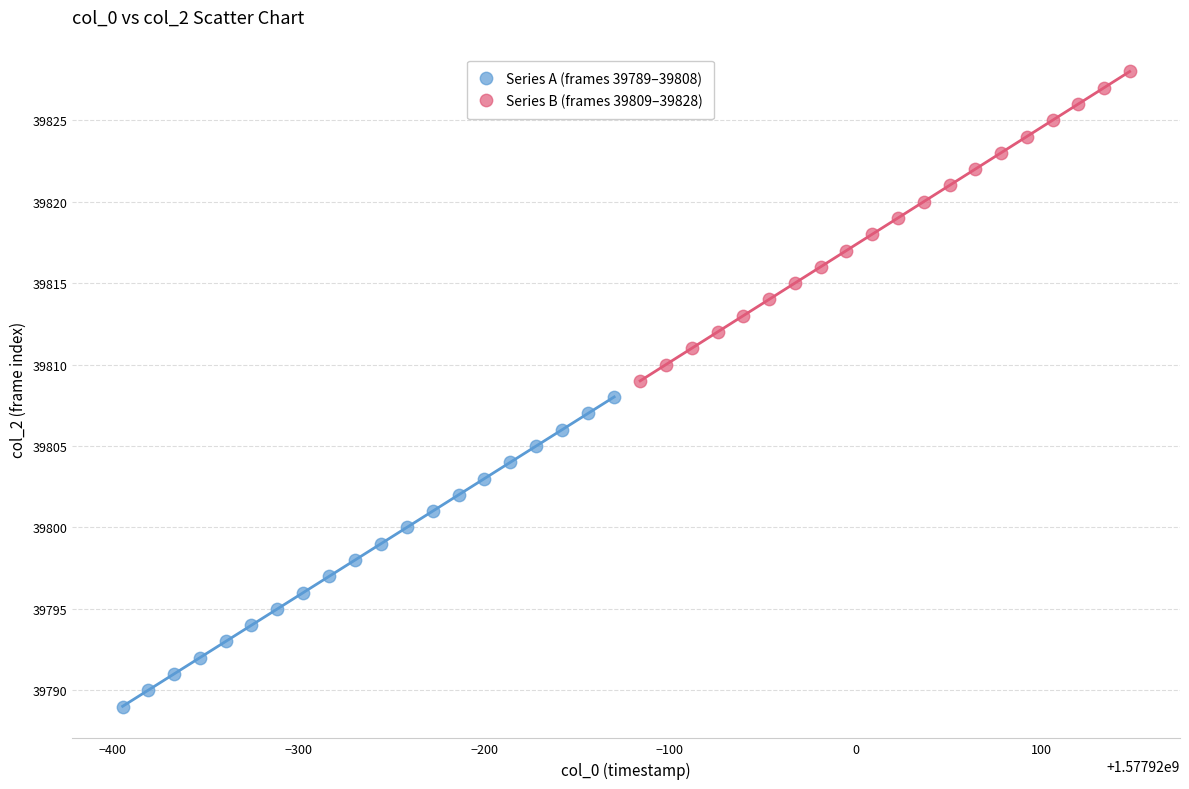

Which series reaches the maximum Y coordinate?

Series B (frames 39809–39828)